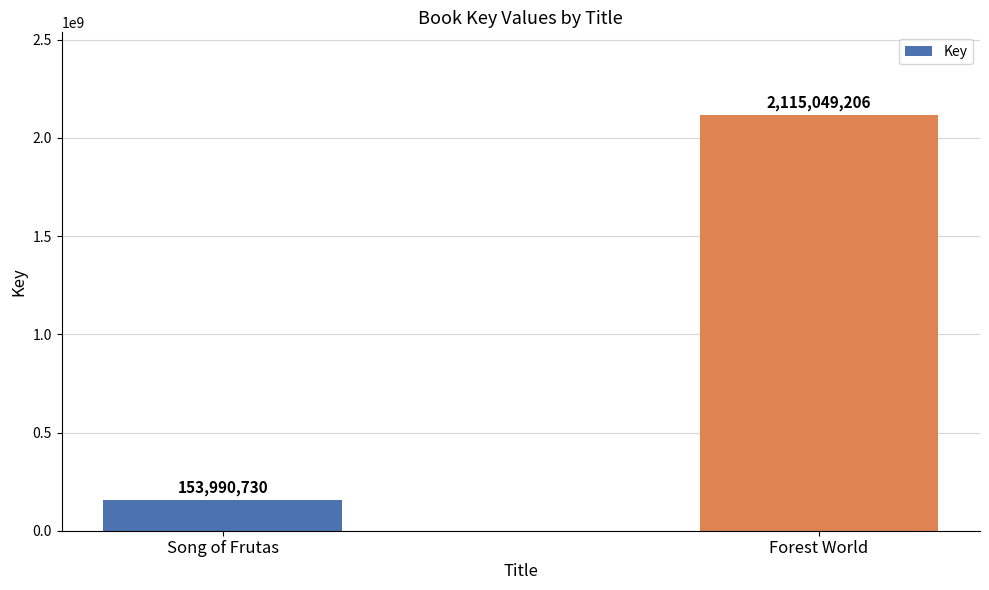

List the labels in order of value, largest first.

Forest World, Song of Frutas